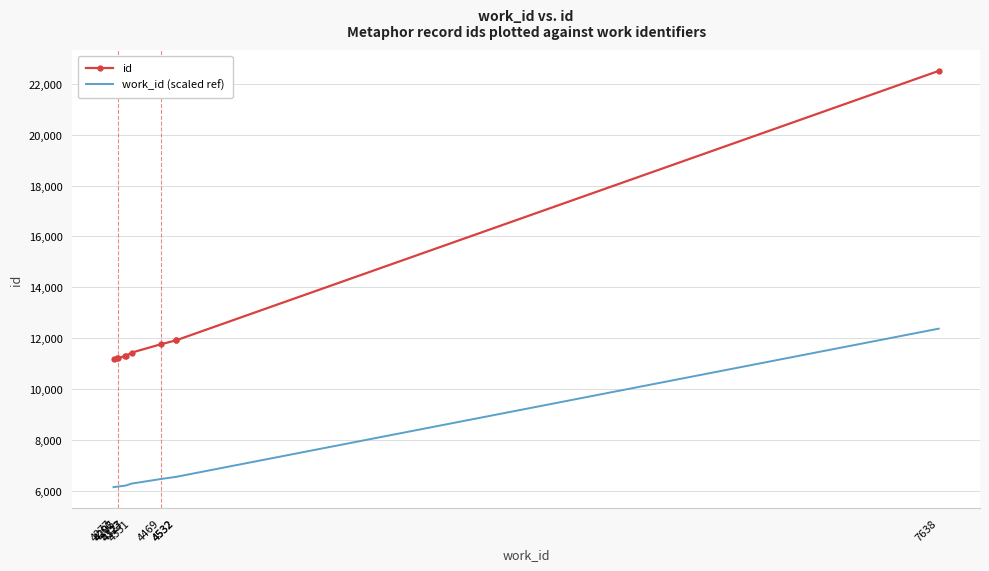

Reading right to left, transcribe all the data shown in this chart.

id: 22504.0	11920.0	11919.0	11762.0	11437.0	11302.0	11289.0	11224.0	11220.0	11182.0
work_id (scaled ref): 12377.2	6556.0	6555.5	6469.1	6290.4	6216.1	6209.0	6173.2	6171.0	6150.1